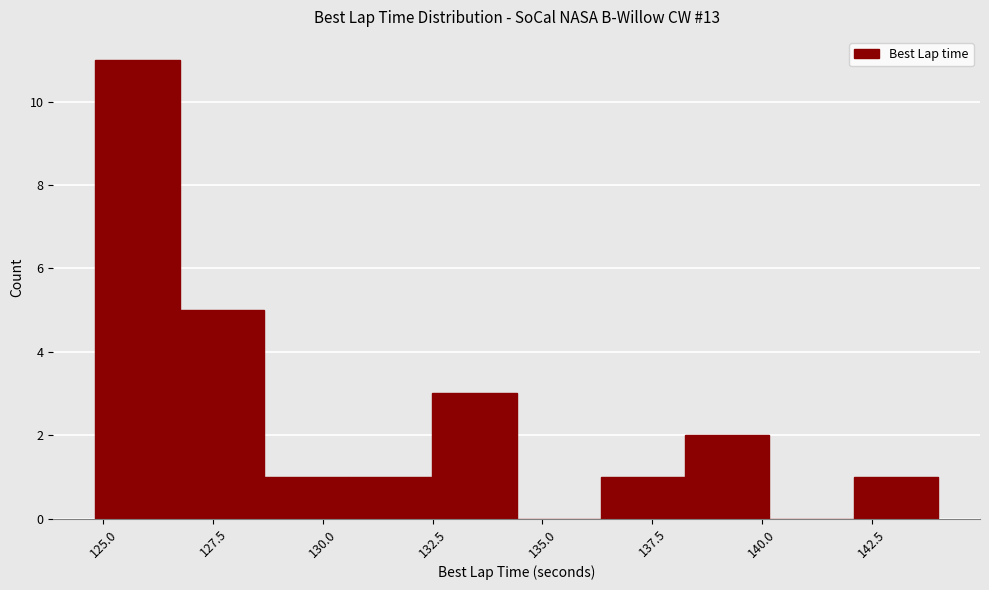

Read against the x-axis, roughly where is the centre of the tallest bar?

126.0